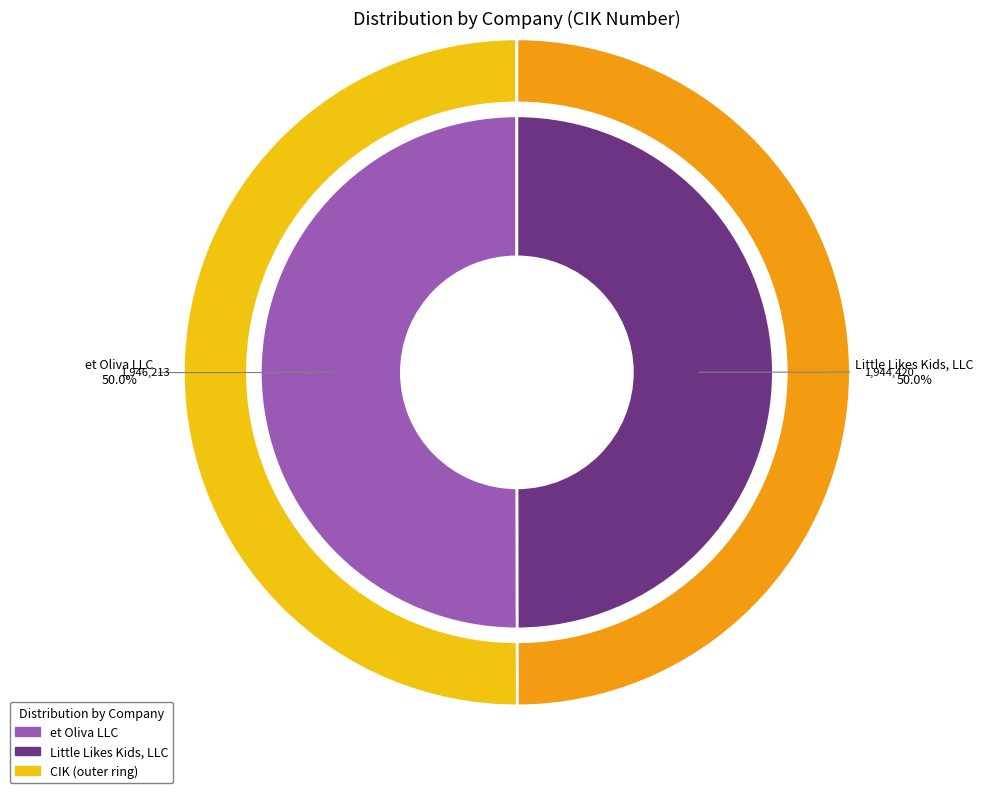

Which category has the biggest portion of the pie?

et Oliva LLC